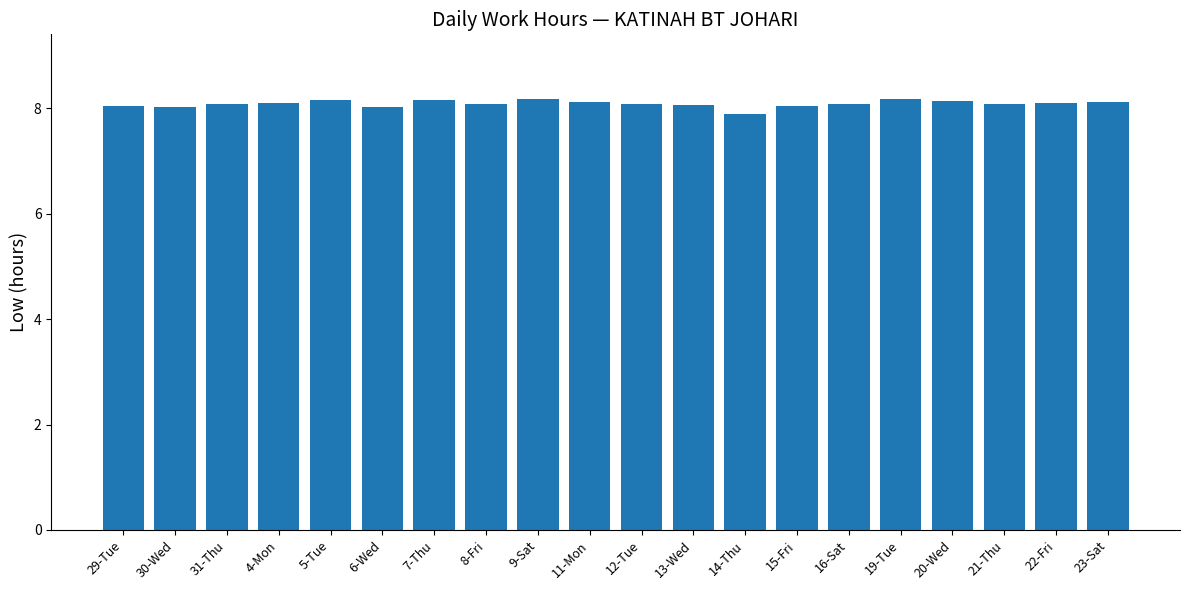

Does the chart contain stacked bars?

No